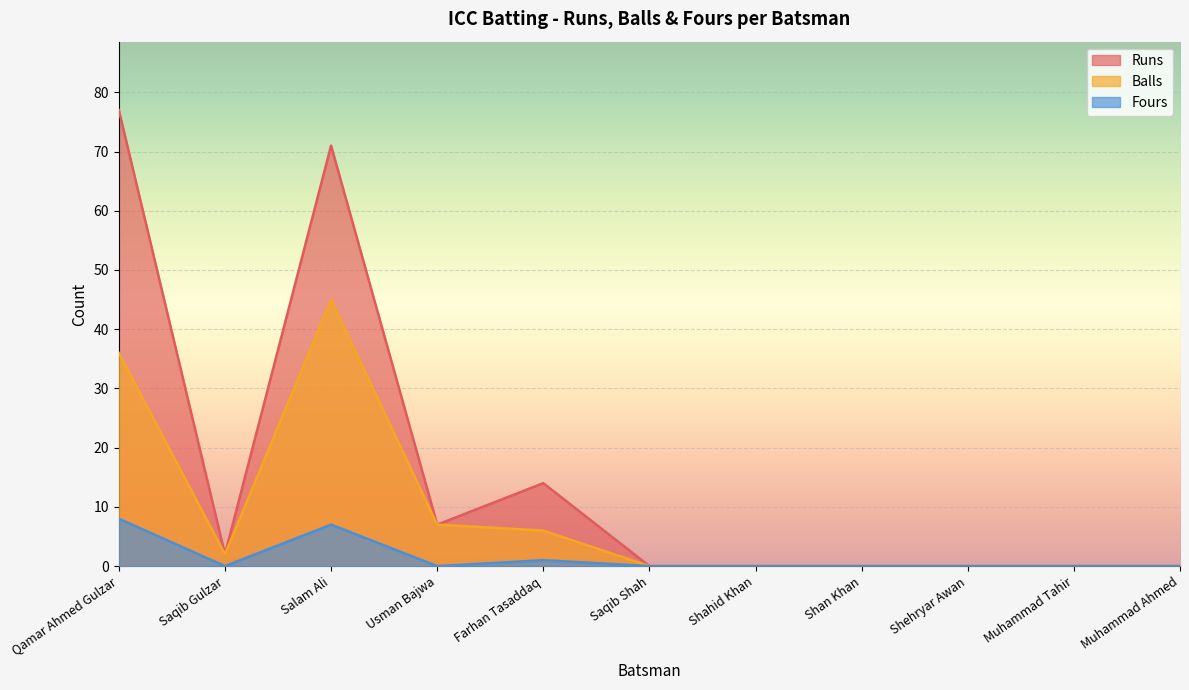

Reading right to left, transcribe all the data shown in this chart.

Runs: 0	0	0	0	0	0	14	7	71	2	77
Balls: 0	0	0	0	0	0	6	7	45	2	36
Fours: 0	0	0	0	0	0	1	0	7	0	8